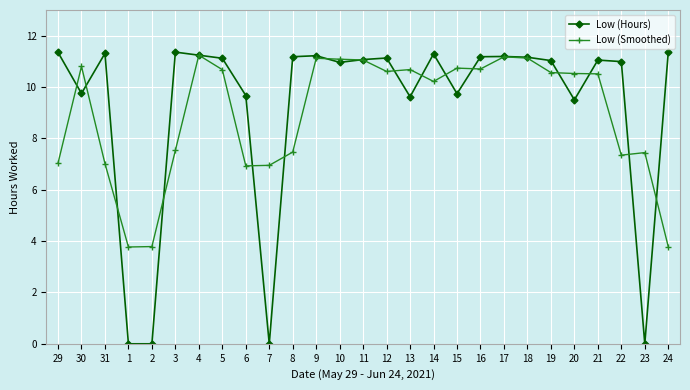

True or false: Low (Hours) has more than 1 points higher than both neighbors.

True